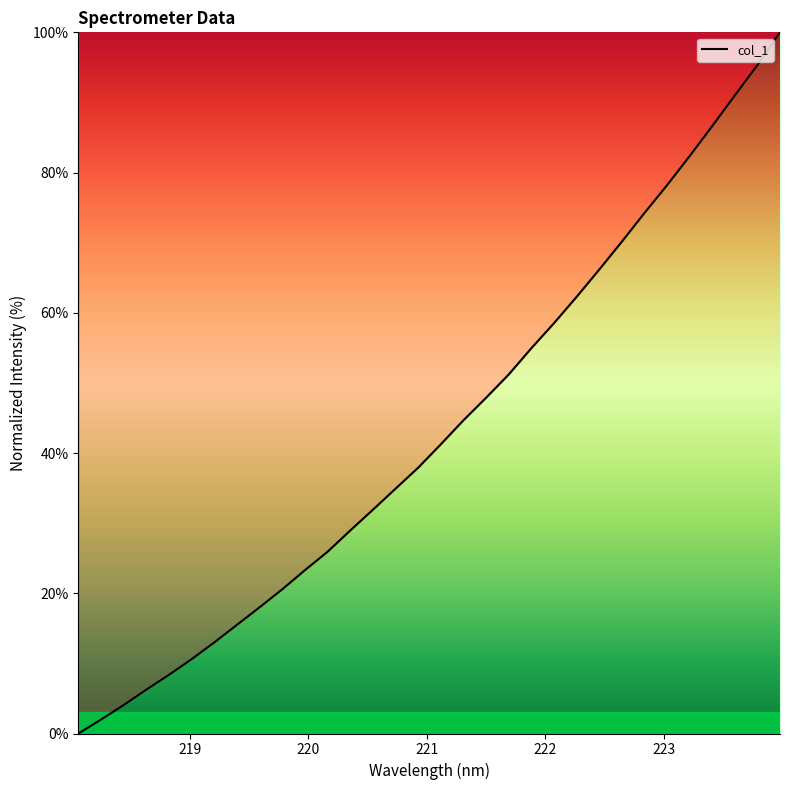

What is the difference between the second highest and second lowest values?

93.3